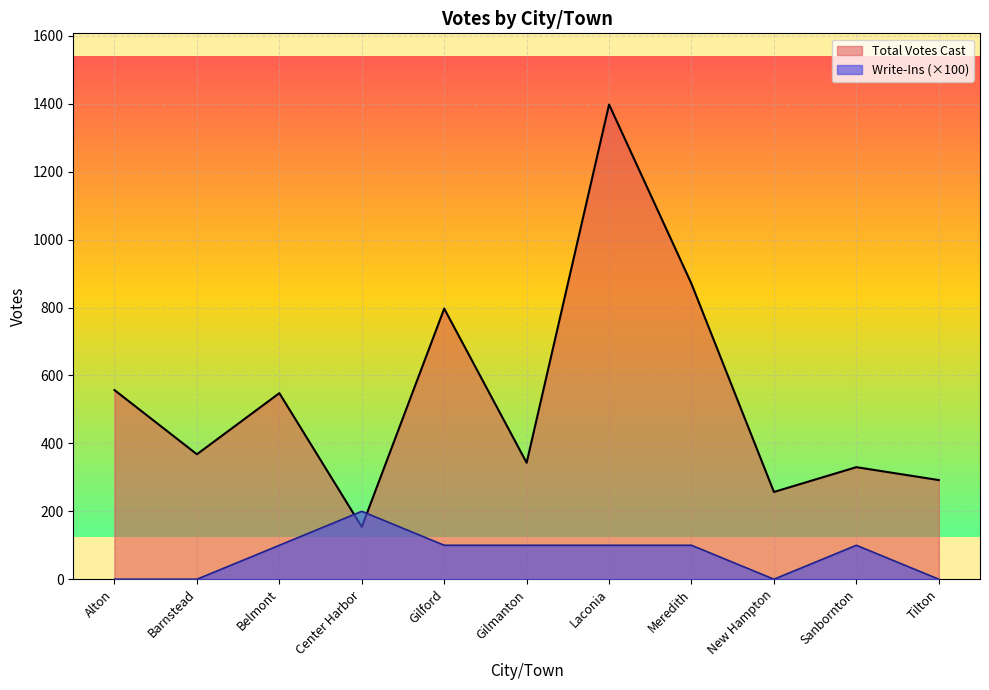

What is the difference between the maximum and minimum values in the Write-Ins series?

200